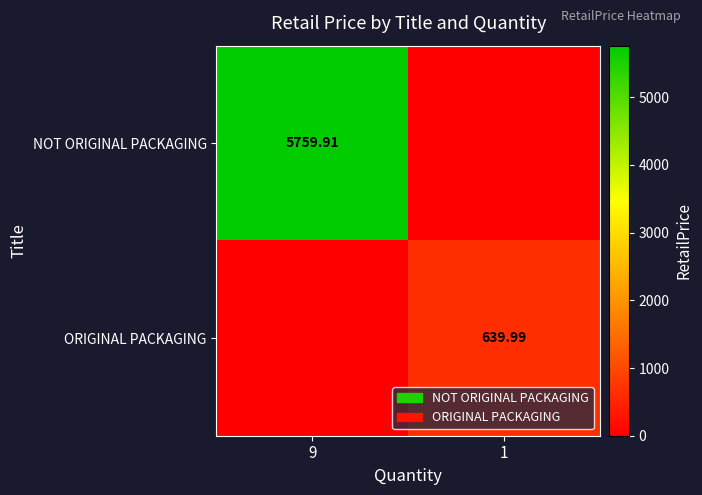

True or false: ORIGINAL PACKAGING has a value of 0.0 at 9.

True